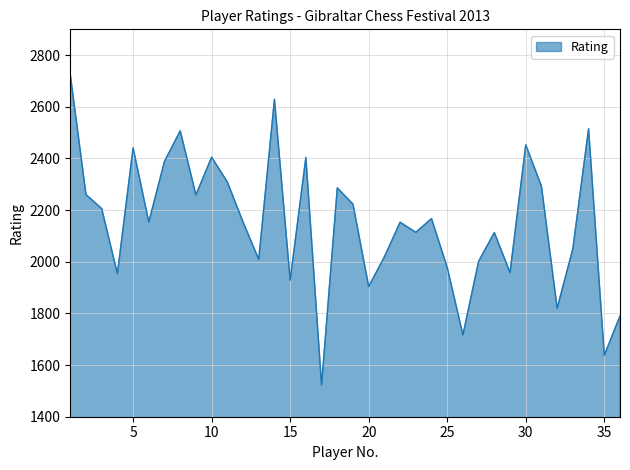

True or false: there are more than 0 points higher than both neighbors.

True